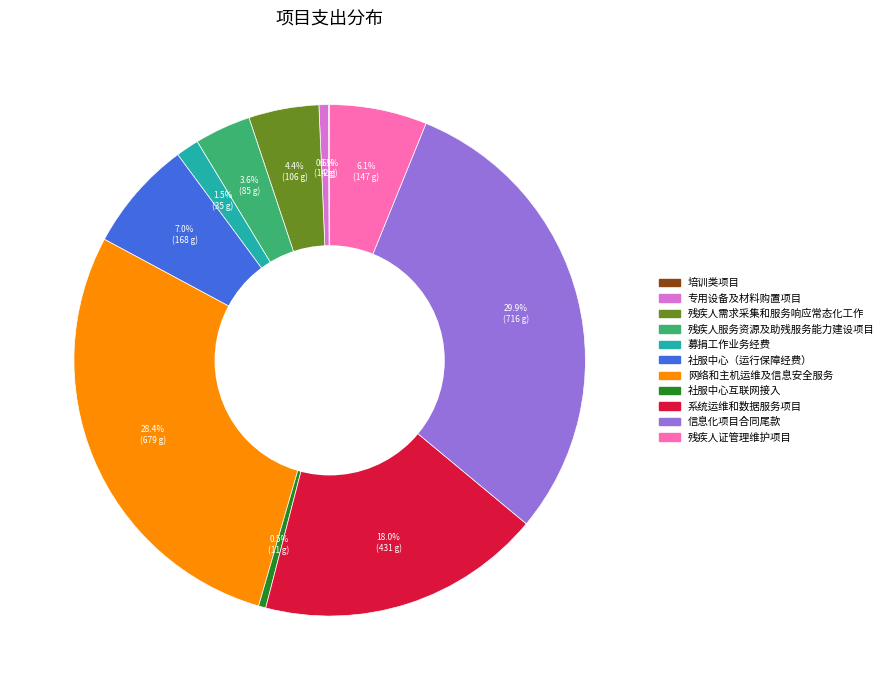

Which slice is the largest?

信息化项目合同尾款